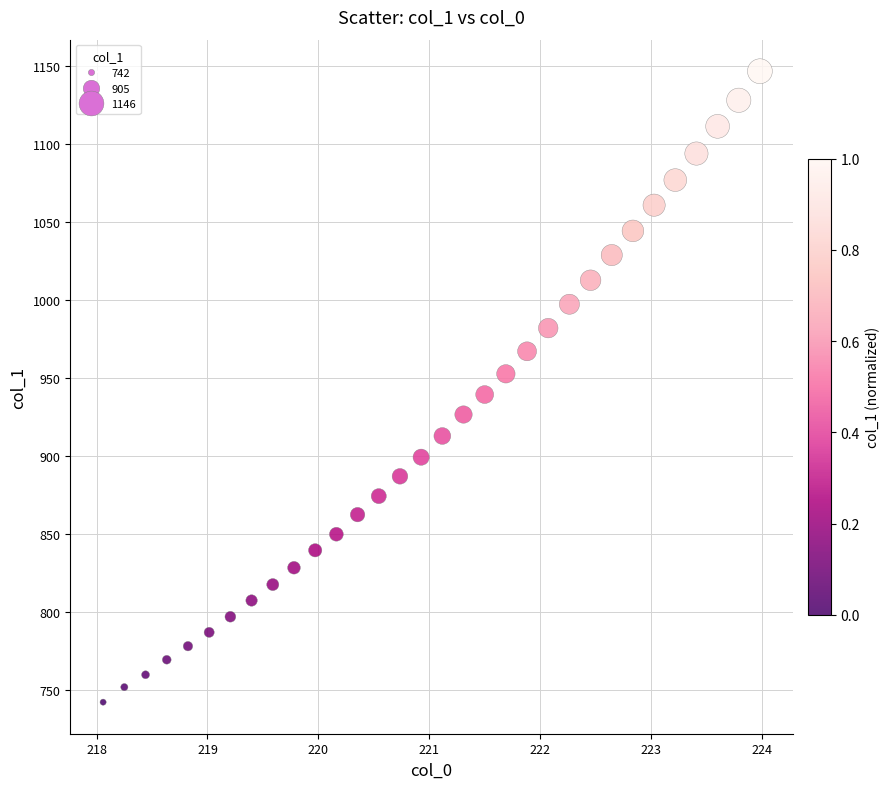

What is the range of X values (max minus min)?

5.9